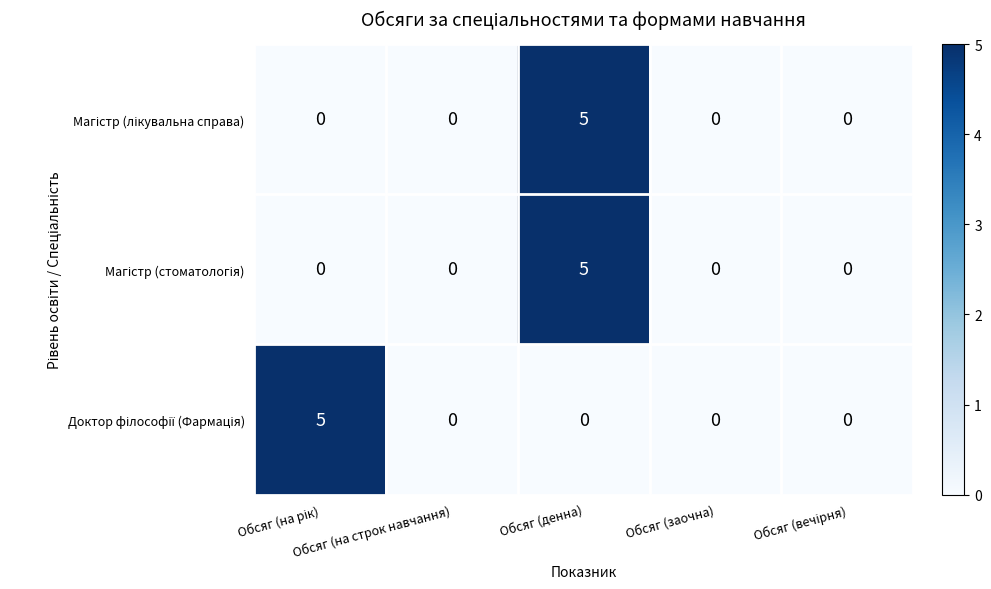

What is the greatest value displayed?

5